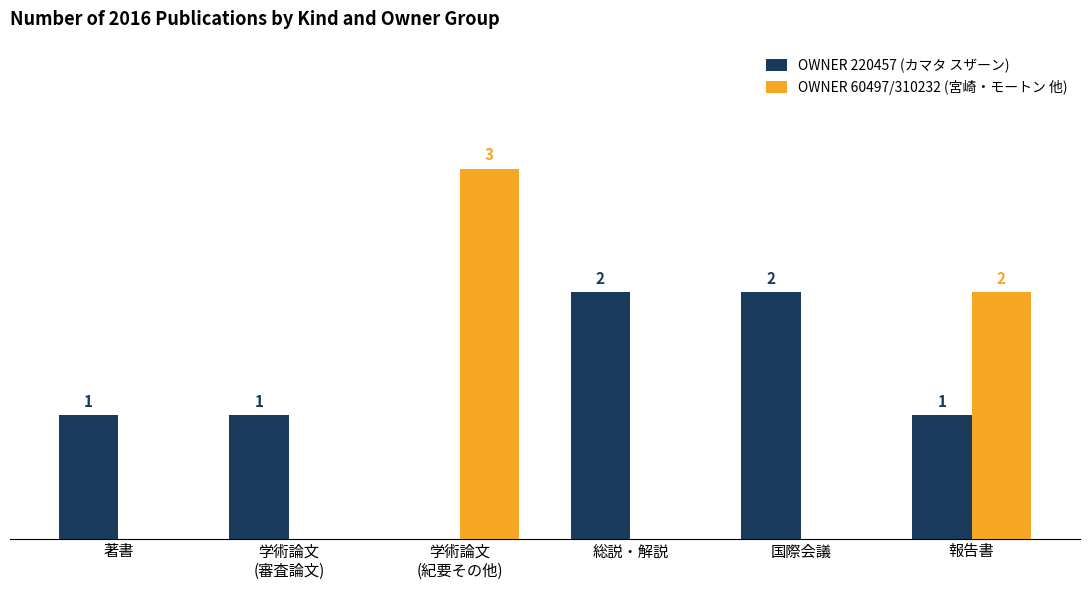

Which series has the largest total across all categories?

OWNER 220457 (カマタ スザーン)